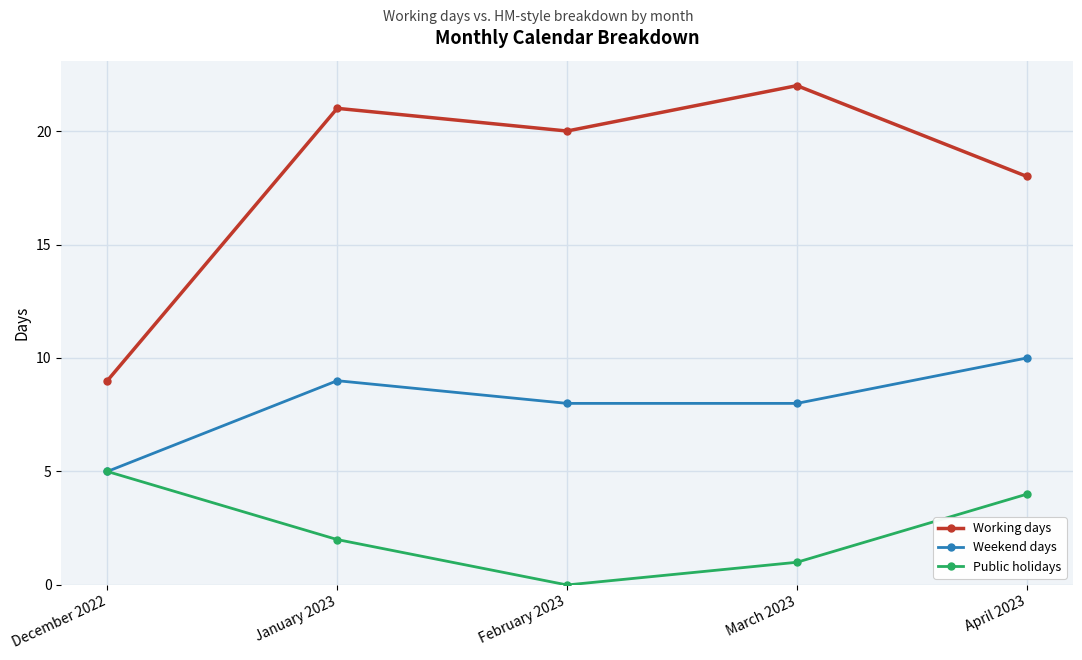

Where is Working days nearest to the value 15?

April 2023